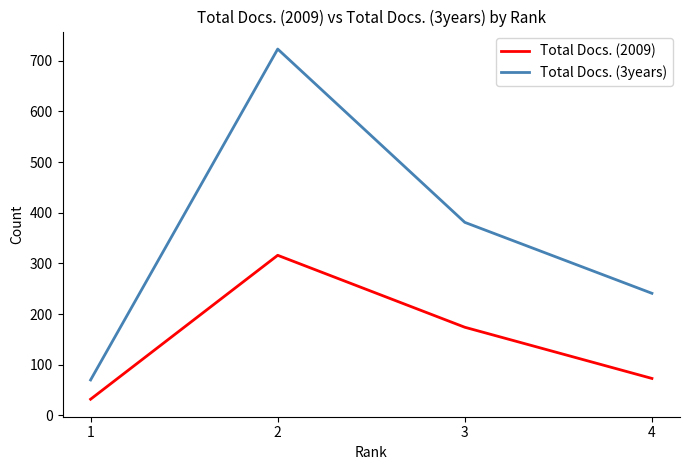

How many categories are shown in the chart?

4